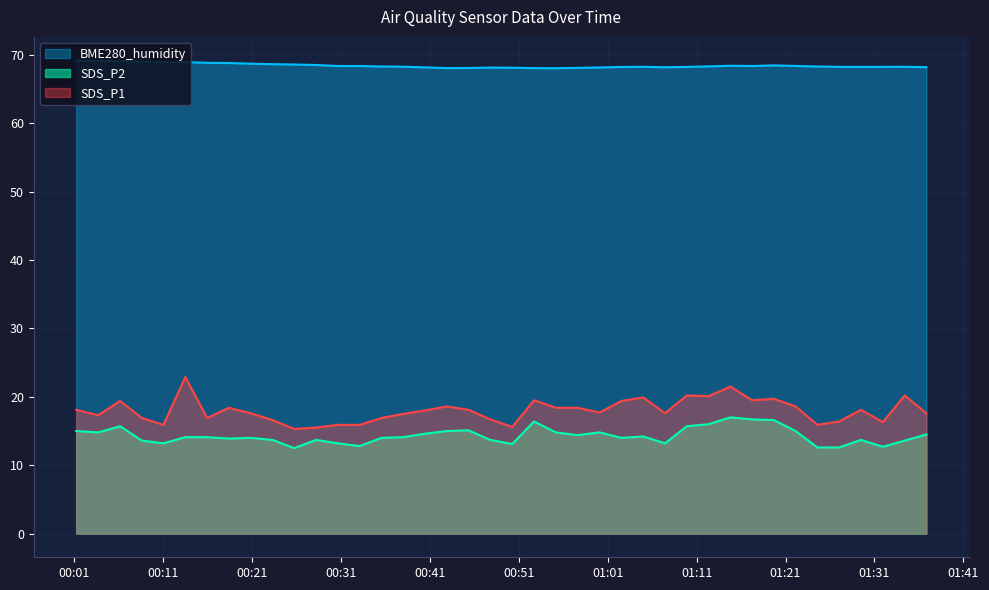

Reading right to left, transcribe all the data shown in this chart.

SDS_P1: 2024/01/07 01:36:50=17.6	2024/01/07 01:34:24=20.2	2024/01/07 01:31:57=16.3	2024/01/07 01:29:29=18.1	2024/01/07 01:27:02=16.4	2024/01/07 01:24:35=15.9	2024/01/07 01:22:08=18.6	2024/01/07 01:19:41=19.7	2024/01/07 01:17:15=19.5	2024/01/07 01:14:48=21.5	2024/01/07 01:12:21=20.1	2024/01/07 01:09:54=20.2	2024/01/07 01:07:27=17.6	2024/01/07 01:05:00=19.9	2024/01/07 01:02:33=19.4	2024/01/07 01:00:05=17.7	2024/01/07 00:57:37=18.4	2024/01/07 00:55:10=18.4	2024/01/07 00:52:43=19.5	2024/01/07 00:50:16=15.6	2024/01/07 00:47:48=16.7	2024/01/07 00:45:21=18.1	2024/01/07 00:42:54=18.6	2024/01/07 00:40:26=18.0	2024/01/07 00:37:59=17.5	2024/01/07 00:35:33=16.9	2024/01/07 00:33:06=15.9	2024/01/07 00:30:39=15.9	2024/01/07 00:28:12=15.5	2024/01/07 00:25:45=15.3	2024/01/07 00:23:18=16.6	2024/01/07 00:20:51=17.6	2024/01/07 00:18:24=18.4	2024/01/07 00:15:57=16.9	2024/01/07 00:13:30=22.9	2024/01/07 00:11:03=15.9	2024/01/07 00:08:37=16.9	2024/01/07 00:06:10=19.4	2024/01/07 00:03:42=17.3	2024/01/07 00:01:14=18.1
SDS_P2: 2024/01/07 01:36:50=14.5	2024/01/07 01:34:24=13.6	2024/01/07 01:31:57=12.7	2024/01/07 01:29:29=13.7	2024/01/07 01:27:02=12.6	2024/01/07 01:24:35=12.6	2024/01/07 01:22:08=15.0	2024/01/07 01:19:41=16.6	2024/01/07 01:17:15=16.7	2024/01/07 01:14:48=17.0	2024/01/07 01:12:21=16.0	2024/01/07 01:09:54=15.7	2024/01/07 01:07:27=13.2	2024/01/07 01:05:00=14.2	2024/01/07 01:02:33=14.0	2024/01/07 01:00:05=14.8	2024/01/07 00:57:37=14.4	2024/01/07 00:55:10=14.8	2024/01/07 00:52:43=16.4	2024/01/07 00:50:16=13.1	2024/01/07 00:47:48=13.7	2024/01/07 00:45:21=15.1	2024/01/07 00:42:54=15.0	2024/01/07 00:40:26=14.6	2024/01/07 00:37:59=14.1	2024/01/07 00:35:33=14.0	2024/01/07 00:33:06=12.8	2024/01/07 00:30:39=13.2	2024/01/07 00:28:12=13.7	2024/01/07 00:25:45=12.5	2024/01/07 00:23:18=13.7	2024/01/07 00:20:51=14.0	2024/01/07 00:18:24=13.9	2024/01/07 00:15:57=14.1	2024/01/07 00:13:30=14.1	2024/01/07 00:11:03=13.2	2024/01/07 00:08:37=13.6	2024/01/07 00:06:10=15.7	2024/01/07 00:03:42=14.8	2024/01/07 00:01:14=15.0
BME280_humidity: 2024/01/07 01:36:50=68.2	2024/01/07 01:34:24=68.2	2024/01/07 01:31:57=68.2	2024/01/07 01:29:29=68.2	2024/01/07 01:27:02=68.2	2024/01/07 01:24:35=68.3	2024/01/07 01:22:08=68.4	2024/01/07 01:19:41=68.5	2024/01/07 01:17:15=68.4	2024/01/07 01:14:48=68.4	2024/01/07 01:12:21=68.3	2024/01/07 01:09:54=68.2	2024/01/07 01:07:27=68.2	2024/01/07 01:05:00=68.2	2024/01/07 01:02:33=68.2	2024/01/07 01:00:05=68.2	2024/01/07 00:57:37=68.1	2024/01/07 00:55:10=68.0	2024/01/07 00:52:43=68.0	2024/01/07 00:50:16=68.1	2024/01/07 00:47:48=68.1	2024/01/07 00:45:21=68.1	2024/01/07 00:42:54=68.1	2024/01/07 00:40:26=68.2	2024/01/07 00:37:59=68.3	2024/01/07 00:35:33=68.3	2024/01/07 00:33:06=68.4	2024/01/07 00:30:39=68.4	2024/01/07 00:28:12=68.5	2024/01/07 00:25:45=68.6	2024/01/07 00:23:18=68.6	2024/01/07 00:20:51=68.7	2024/01/07 00:18:24=68.8	2024/01/07 00:15:57=68.8	2024/01/07 00:13:30=68.9	2024/01/07 00:11:03=68.9	2024/01/07 00:08:37=69.0	2024/01/07 00:06:10=69.1	2024/01/07 00:03:42=69.1	2024/01/07 00:01:14=69.2